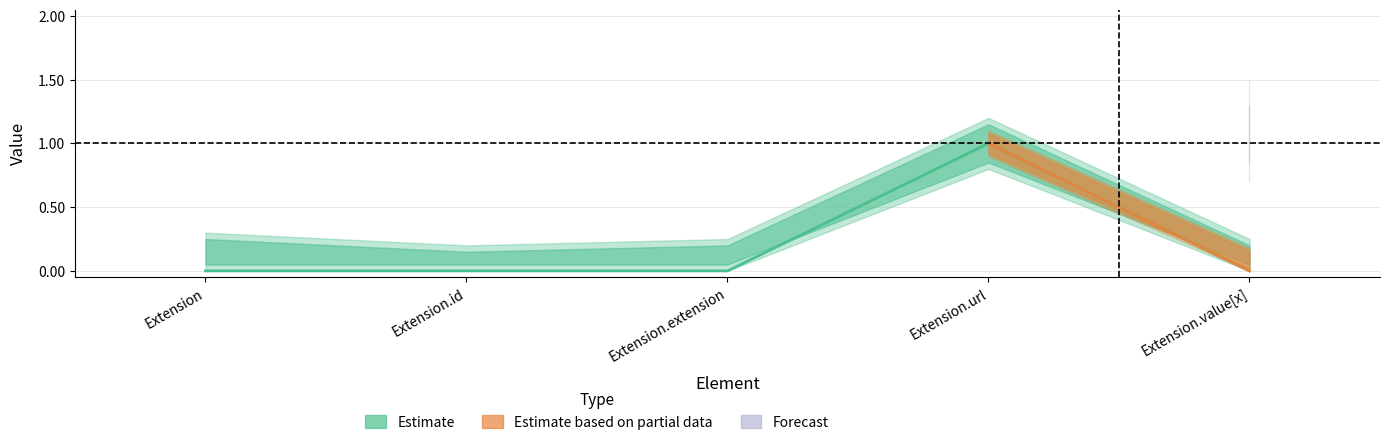

What is the label of the 1st point from the left?

Extension